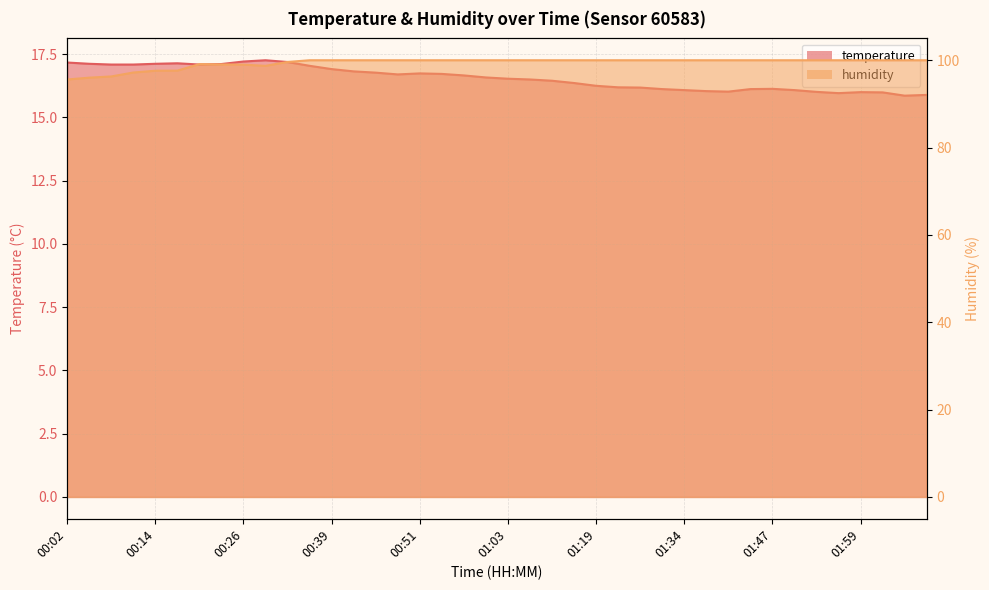

What is the lowest value of the humidity series?

95.6